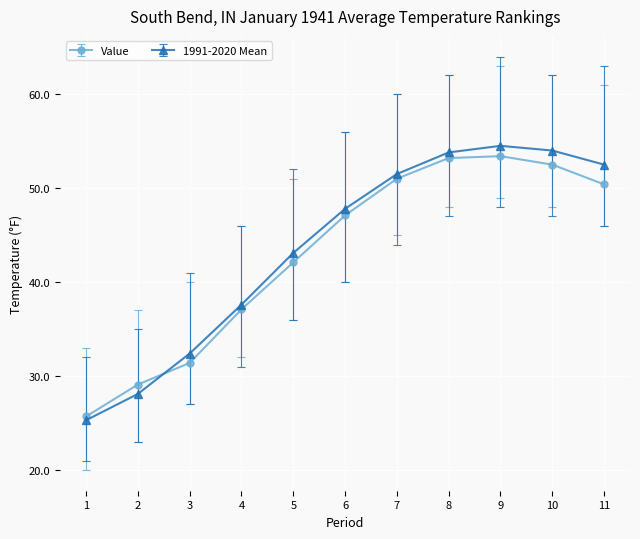

Which series ends up on top after the final intersection of Value and 1991-2020 Mean?

1991-2020 Mean